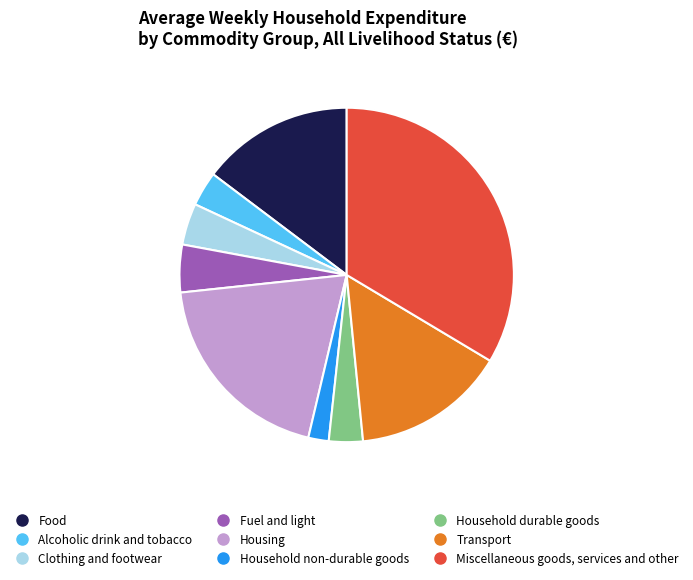

Does Clothing and footwear represent more than half of the total?

No